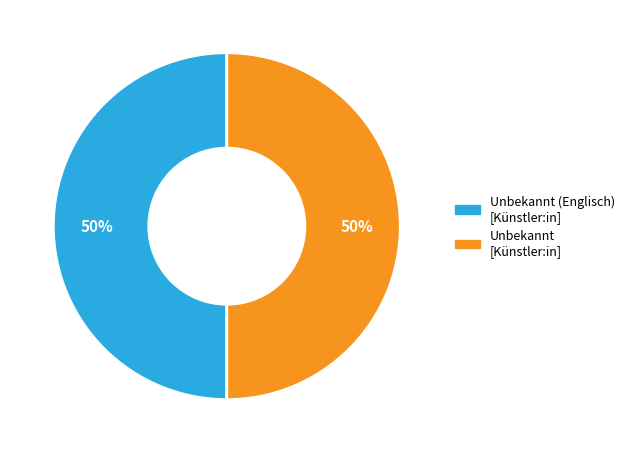

The Unbekannt [Künstler:in] slice represents 44% of the pie. True or false?

False